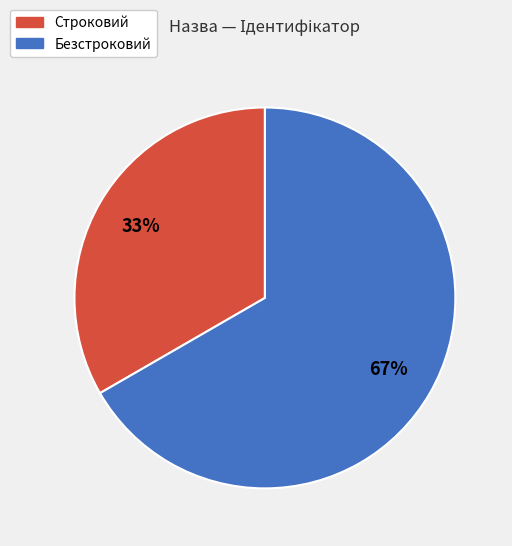

The Безстроковий slice represents 67% of the pie. True or false?

True